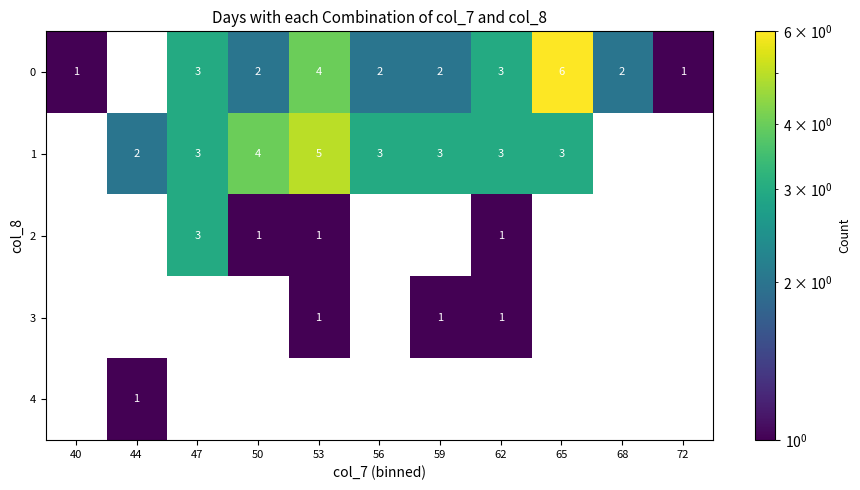

Count the 3 values in the range 0 to 1.

11